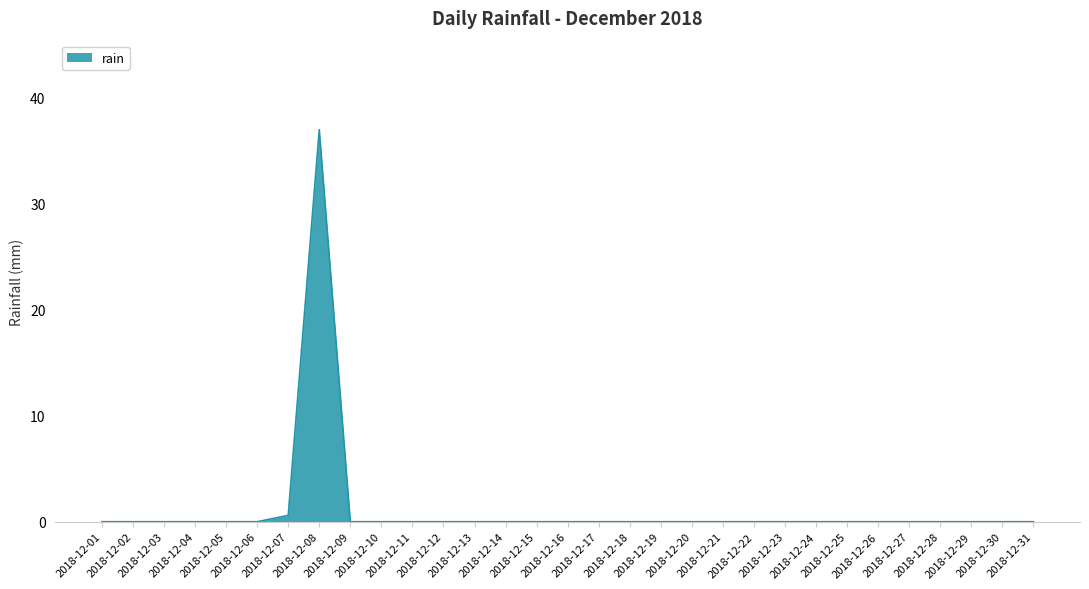

What is the difference between the maximum and minimum values?

37.0